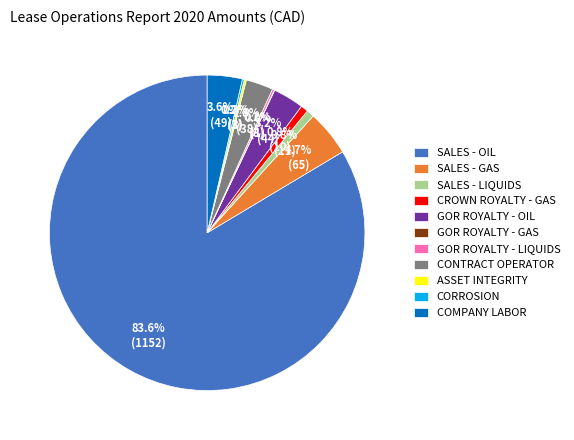

What percentage do COMPANY LABOR and CONTRACT OPERATOR together represent?

6.4%